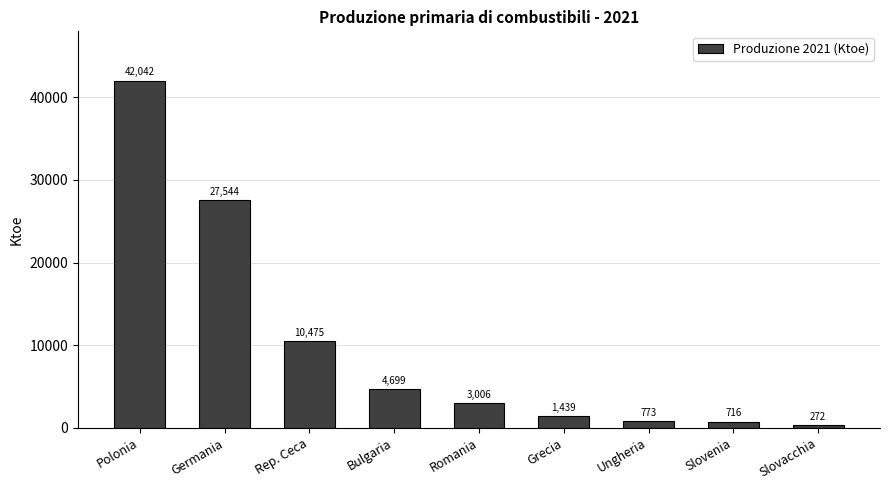

What is the difference between the maximum and minimum values?

41770.1